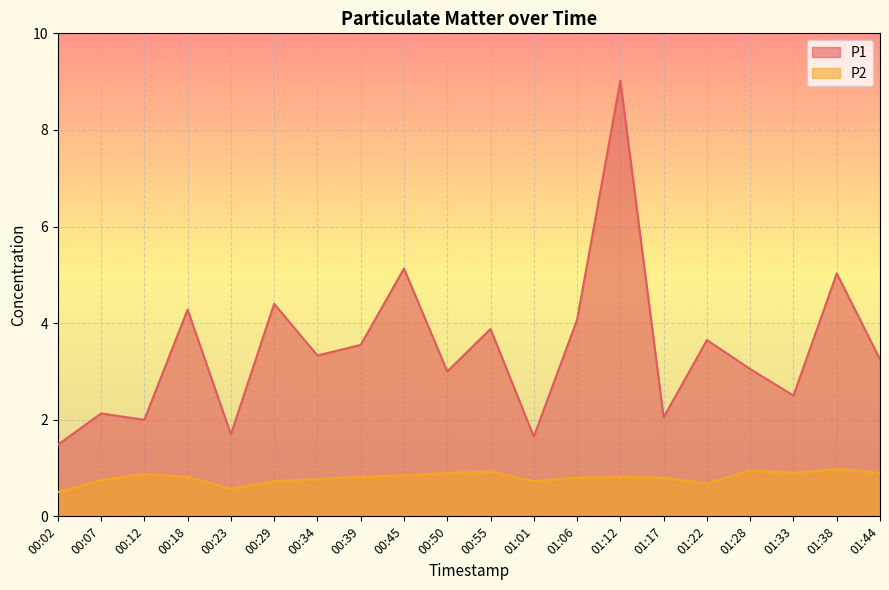

Does the chart display data point markers on the line(s)?

No